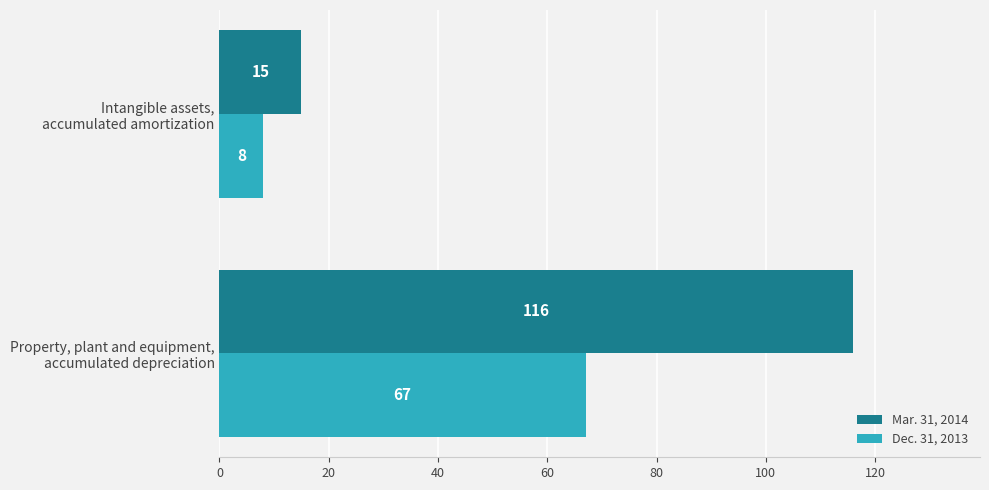

Rank the series by their maximum value, from highest to lowest.

Mar. 31, 2014, Dec. 31, 2013